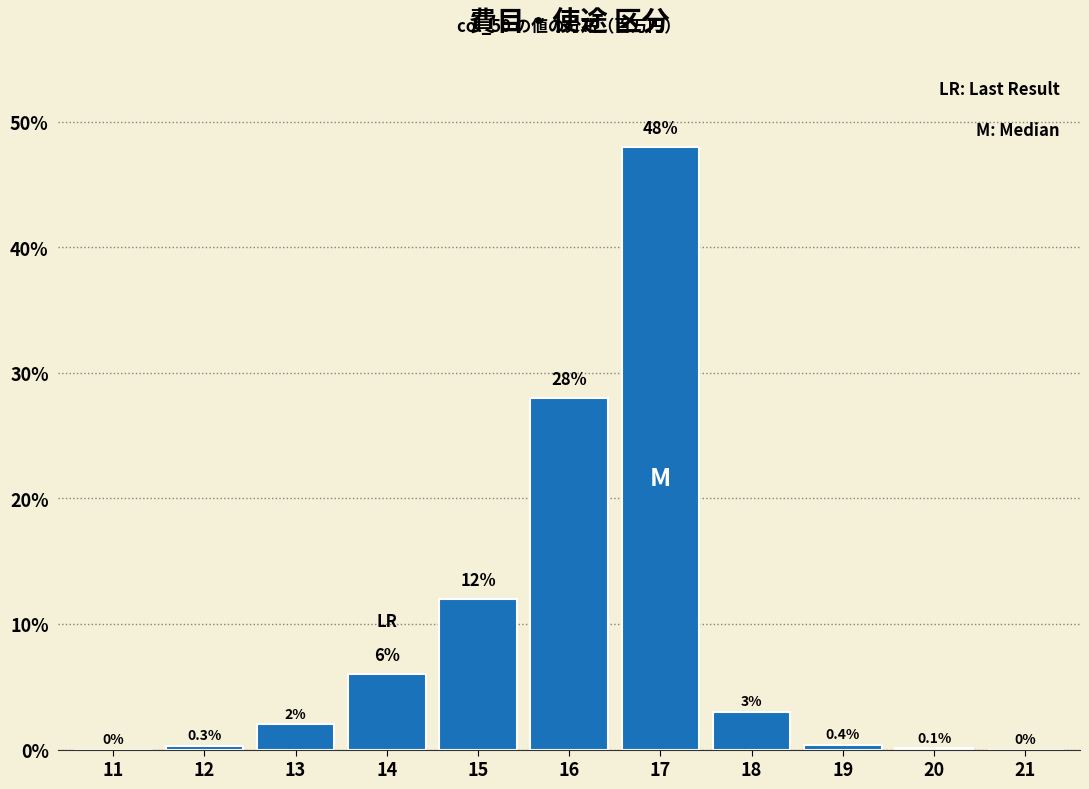

Reading left to right, transcribe all the data shown in this chart.

11=0.0	12=0.3	13=2.0	14=6.0	15=12.0	16=28.0	17=48.0	18=3.0	19=0.4	20=0.1	21=0.0